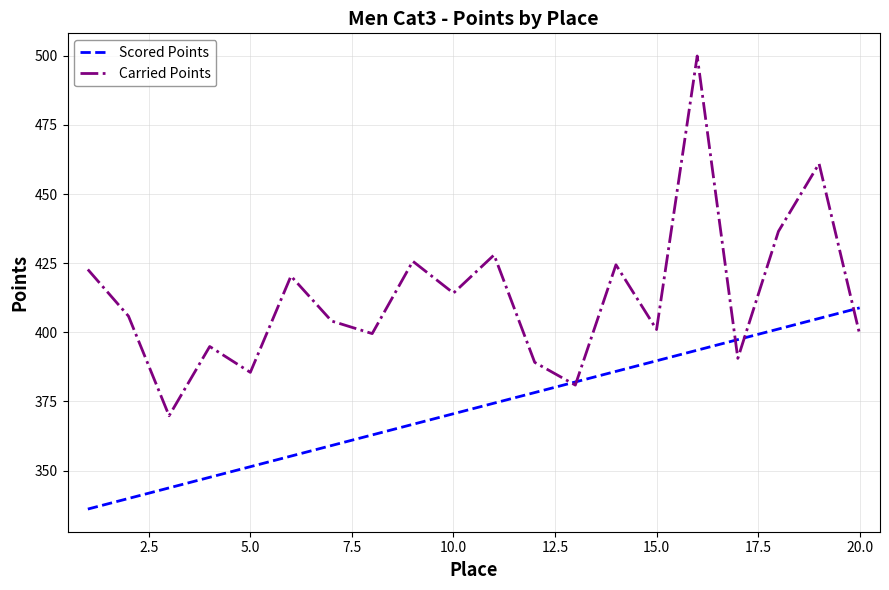

What is the minimum value for Carried Points?

369.8